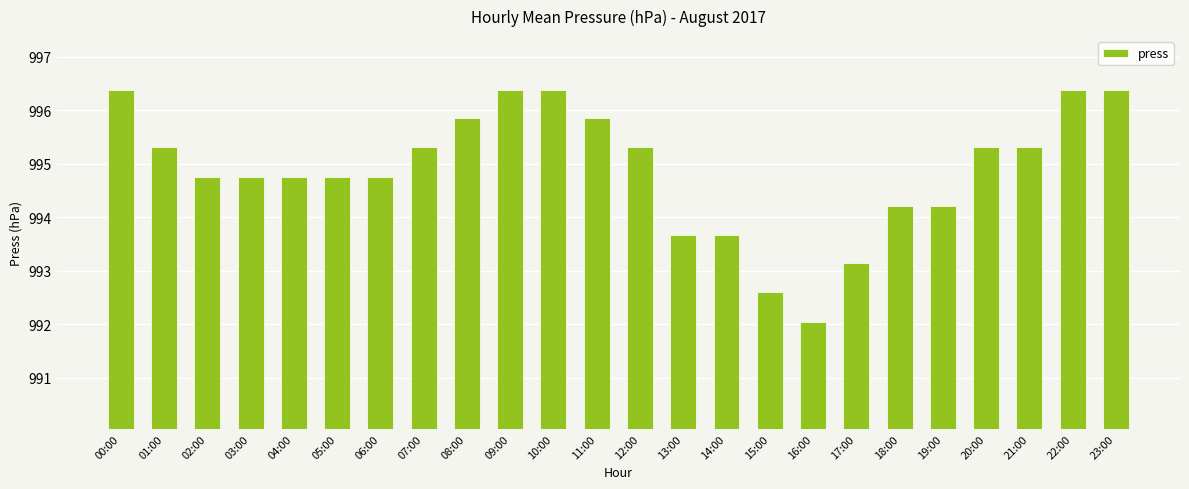

What position from the right is 18:00?

6